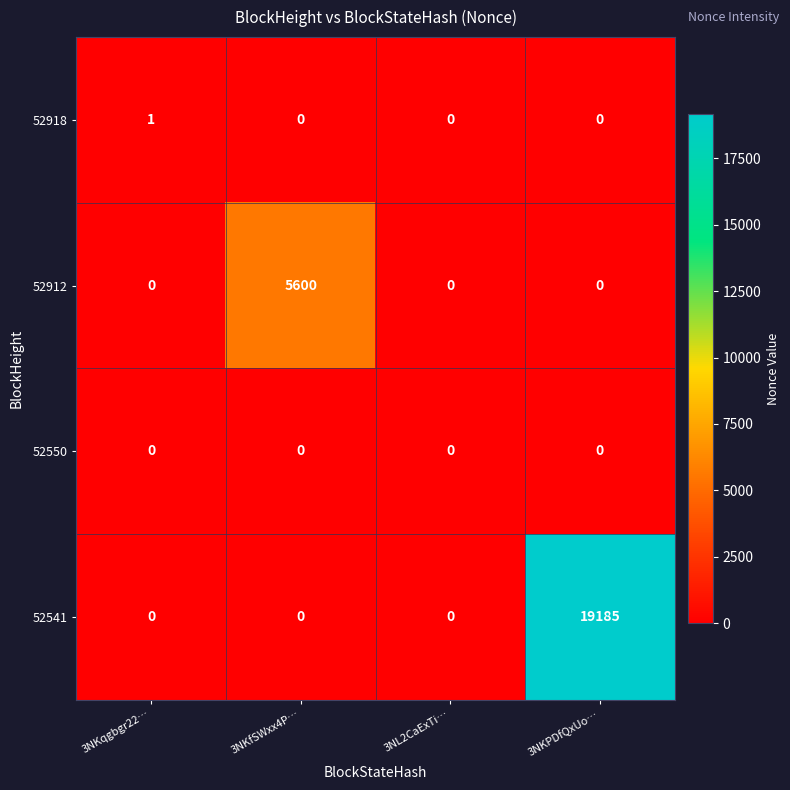

Count the 52918 values in the range 0 to 1.

4